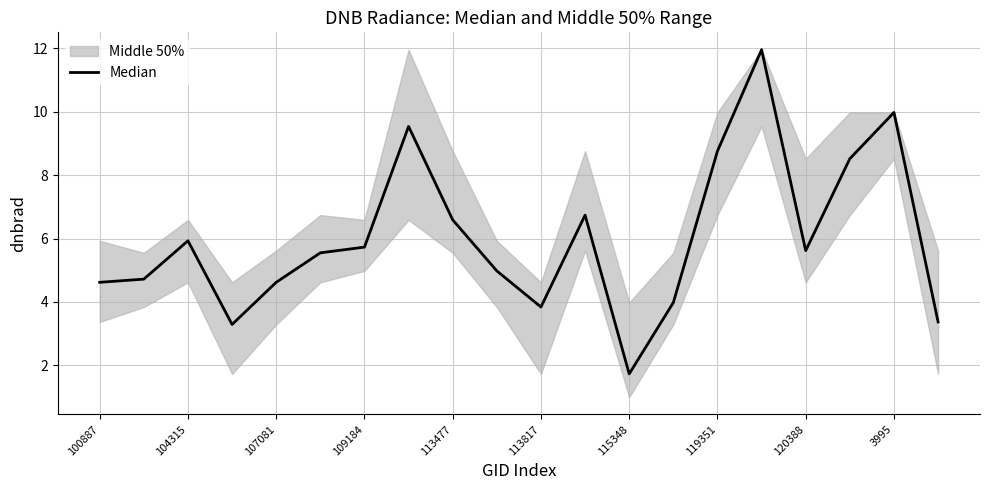

Reading left to right, what are all the values shown in this chart?

4.6	4.7	5.9	3.3	4.6	5.5	5.7	9.5	6.6	5.0	3.8	6.7	1.7	4.0	8.8	12.0	5.6	8.5	10.0	3.4